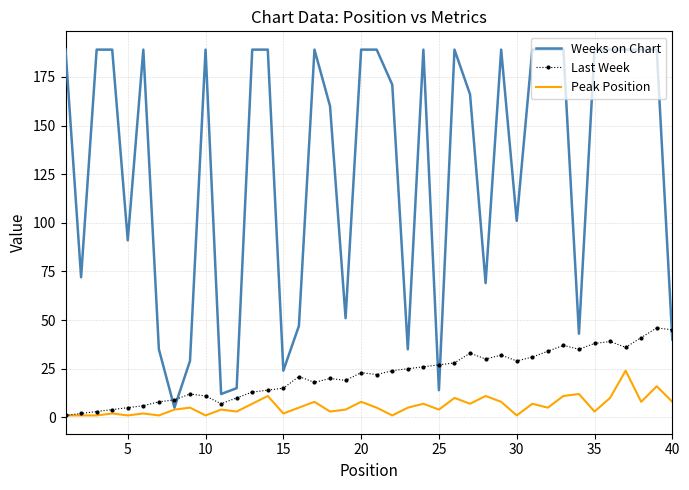

Which series has the largest range (max minus min)?

Weeks on Chart